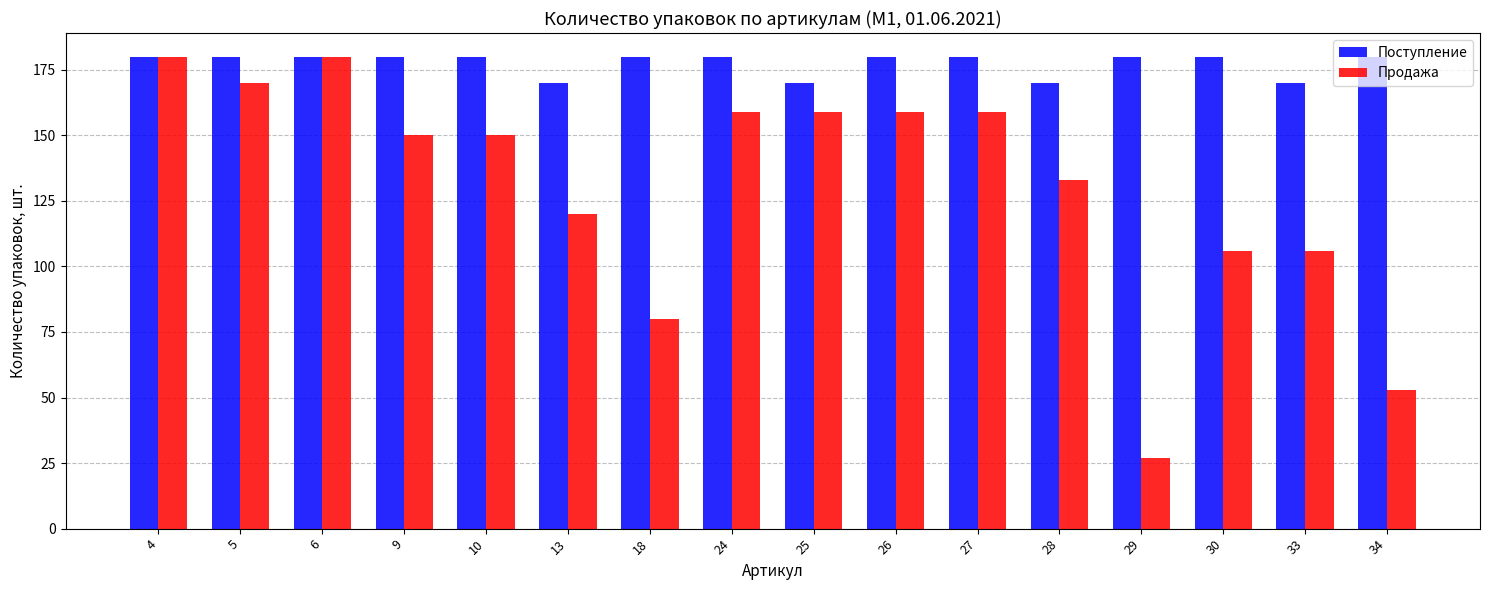

How many categories are shown in the chart?

16